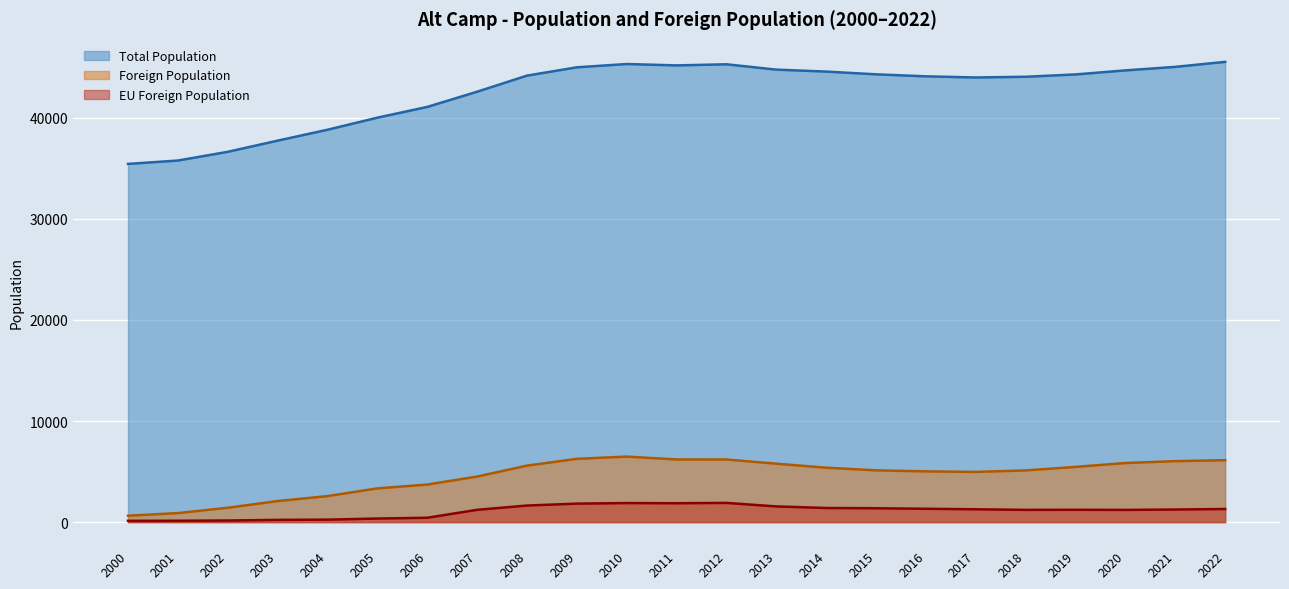

Which series has the widest spread of values?

Total Population